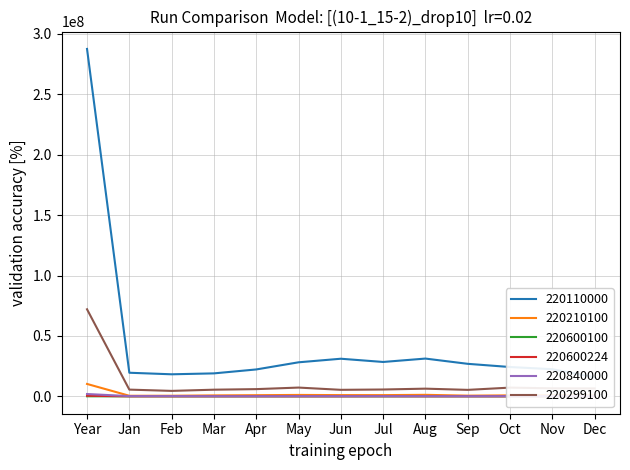

At how many categories does at least one series exceed 10631767?

13